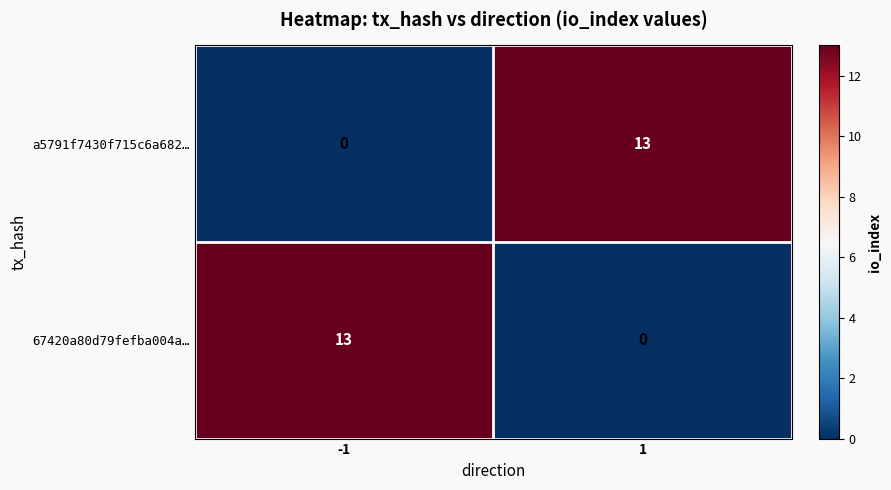

What is the maximum value shown in the chart?

13